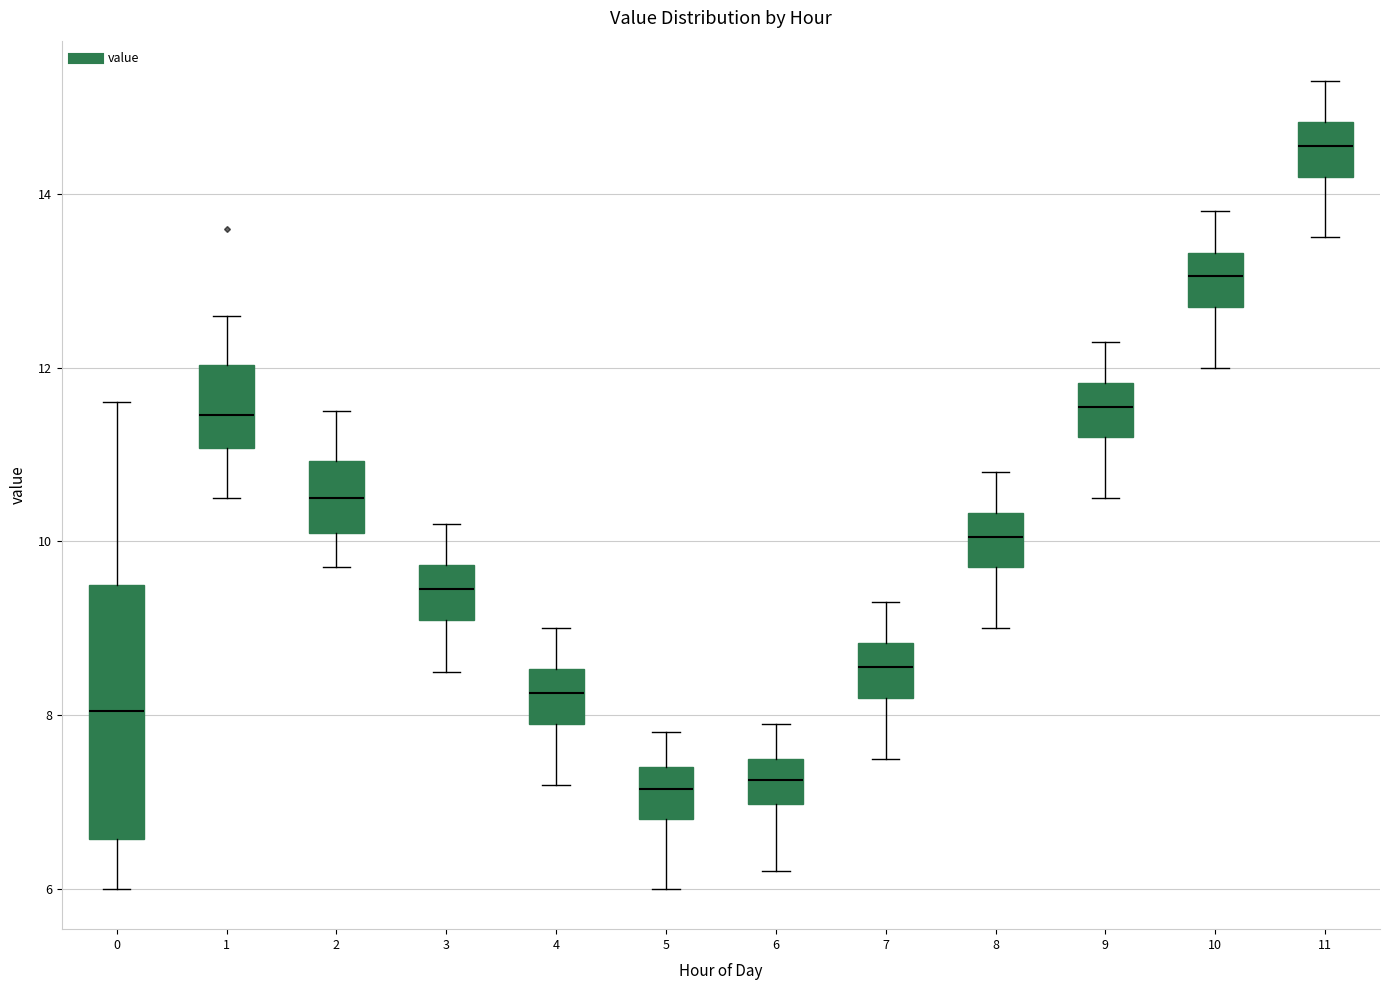

Which box is the tallest, from its lower edge to its upper edge?

0